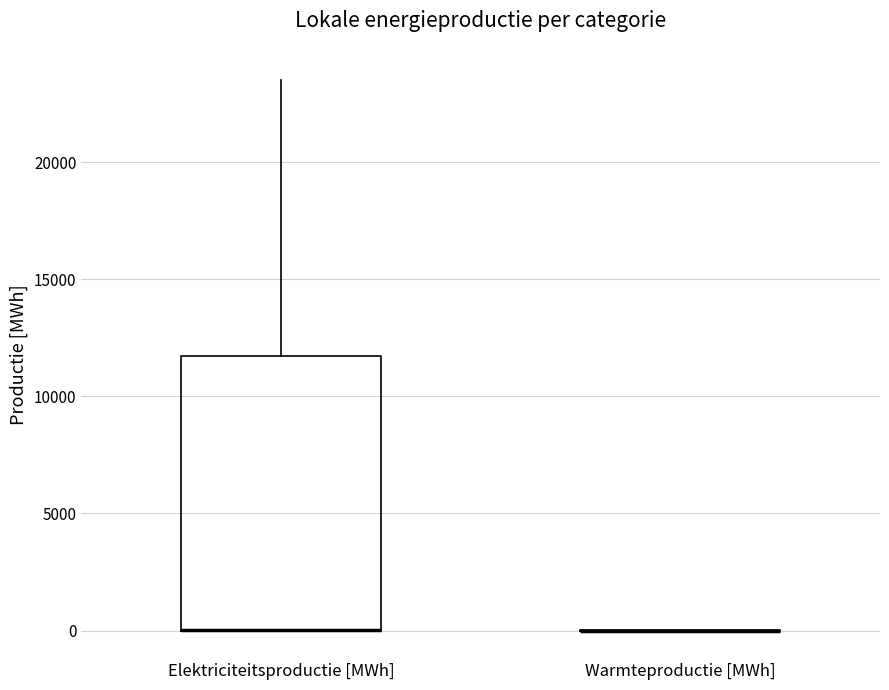

Reading left to right, transcribe this box plot: for each box, give where its median line is, the range the box spans, and where its two whiskers end, as read against the y-axis. The values are not printed on the chart, so give them approximately, as read against the axis.

Elektriciteitsproductie [MWh]: median 0 (drawn on the box's lower edge), box 0 to 11500, whiskers 0 to 23500
Warmteproductie [MWh]: box collapsed to a line at 0, whiskers 0 to 0